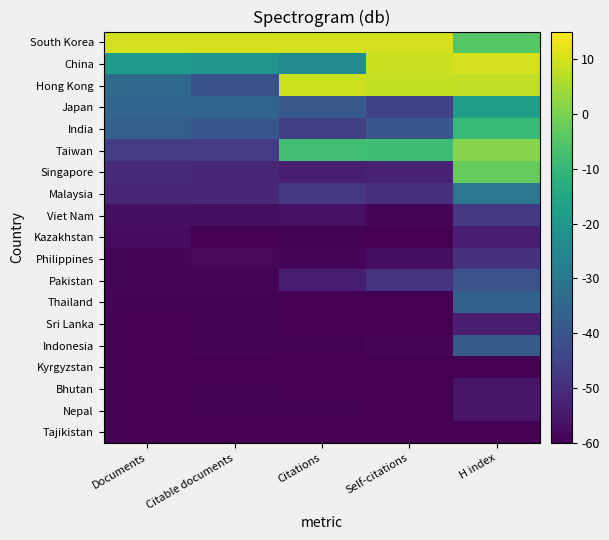

At which category is the sum across all series the highest?

H index